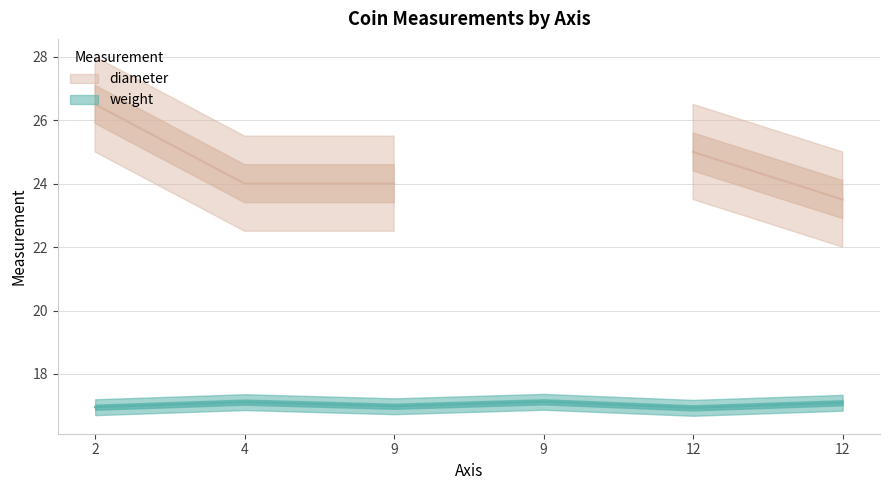

Which has a higher value, 12 or 4?

4